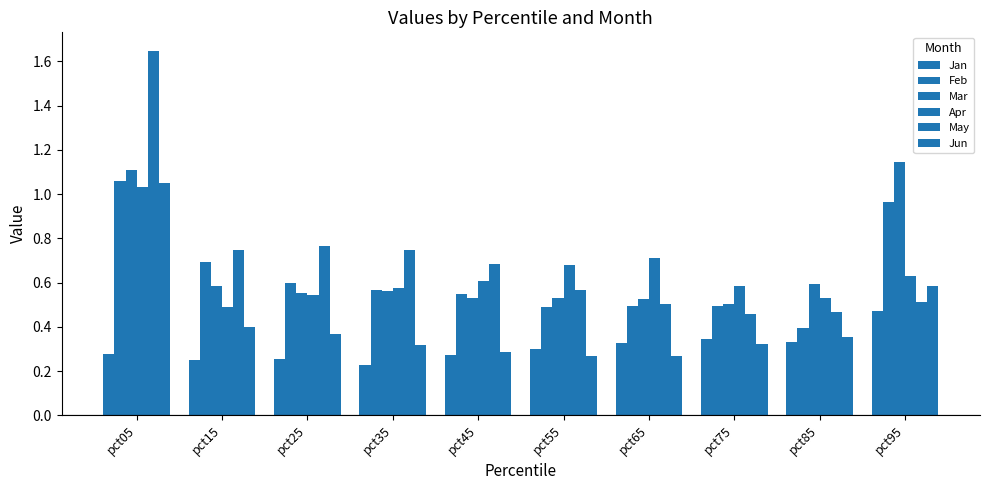

How many bars are there in total?

60